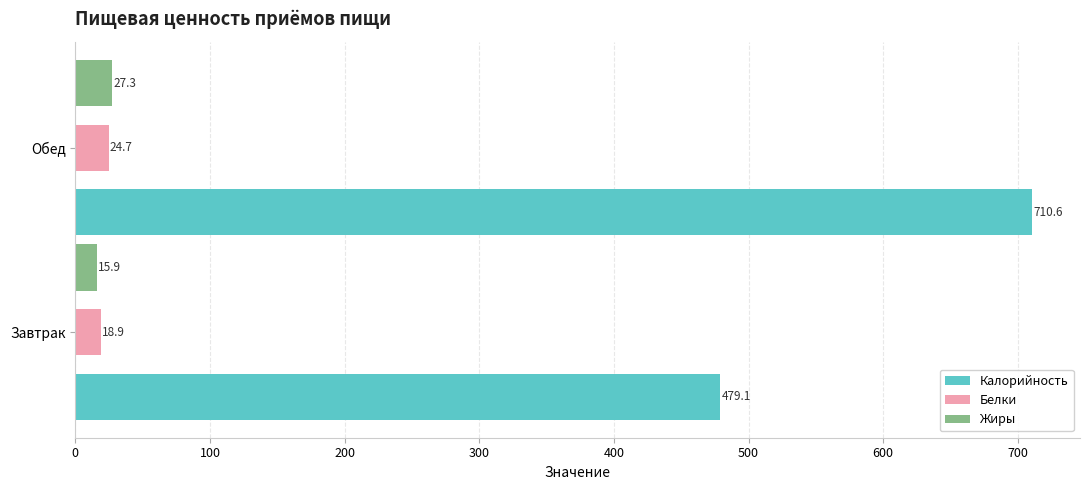

List the labels in order of Жиры value, largest first.

Обед, Завтрак